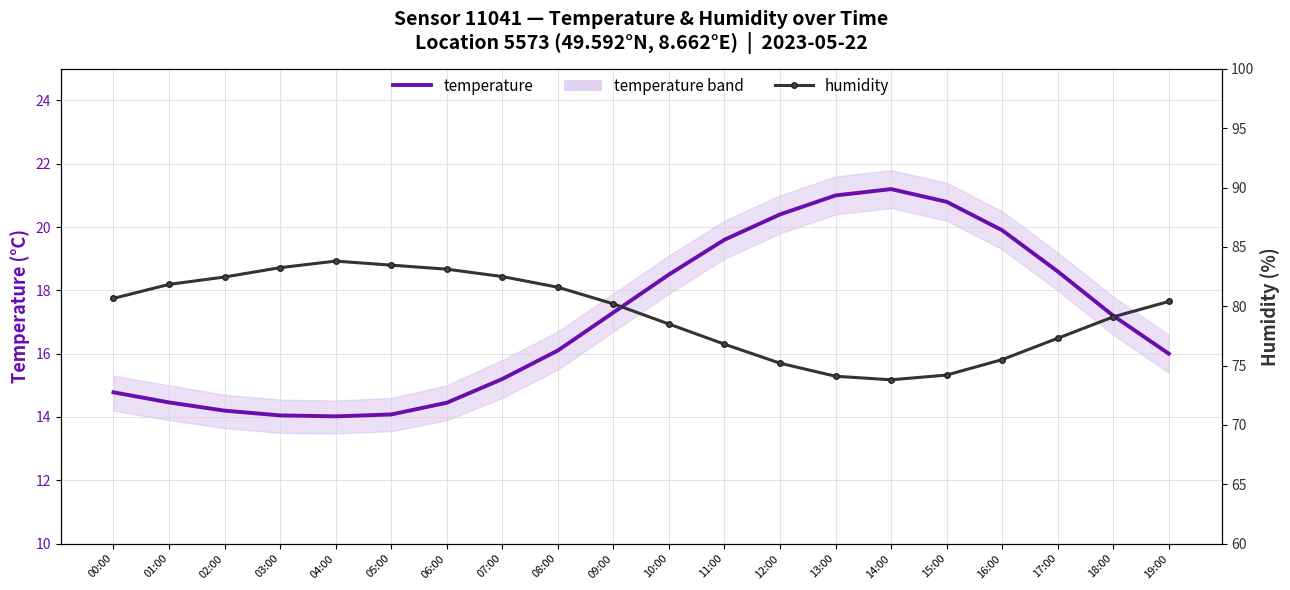

Reading left to right, list all the values displayed in this chart.

temperature: 00:00=14.8	01:00=14.5	02:00=14.2	03:00=14.1	04:00=14.0	05:00=14.1	06:00=14.4	07:00=15.2	08:00=16.1	09:00=17.3	10:00=18.5	11:00=19.6	12:00=20.4	13:00=21.0	14:00=21.2	15:00=20.8	16:00=19.9	17:00=18.6	18:00=17.2	19:00=16.0
humidity: 00:00=80.7	01:00=81.8	02:00=82.5	03:00=83.2	04:00=83.8	05:00=83.5	06:00=83.1	07:00=82.5	08:00=81.6	09:00=80.2	10:00=78.5	11:00=76.8	12:00=75.2	13:00=74.1	14:00=73.8	15:00=74.2	16:00=75.5	17:00=77.3	18:00=79.1	19:00=80.4